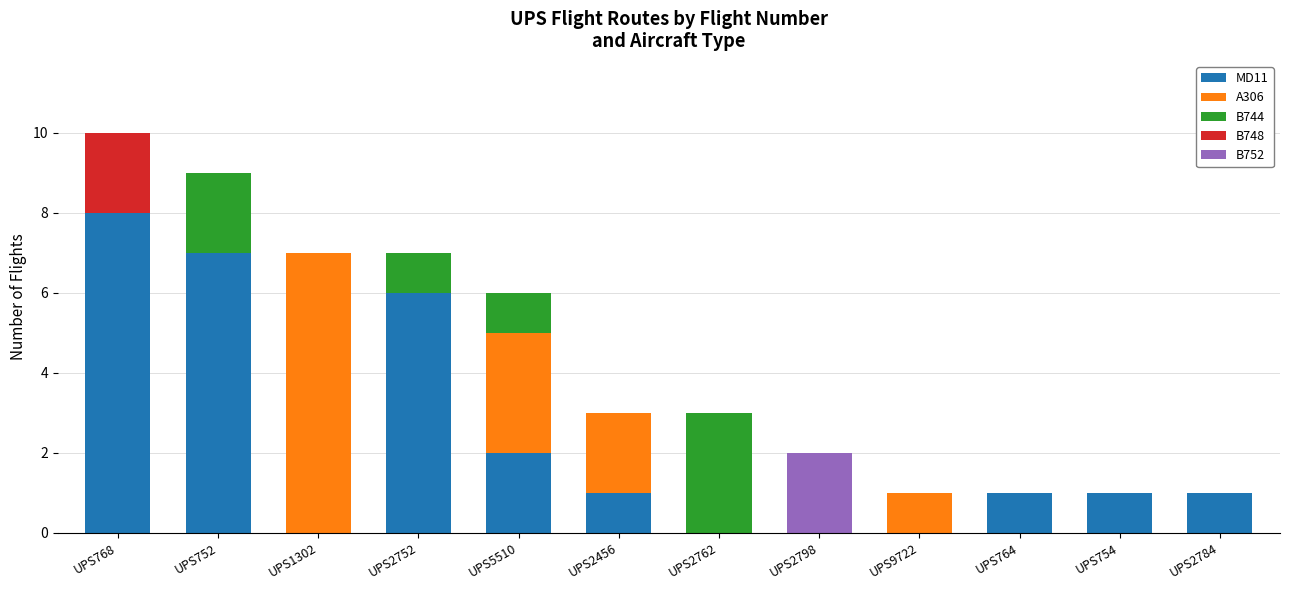

Is it true that MD11 equals 0 at UPS2762?

True